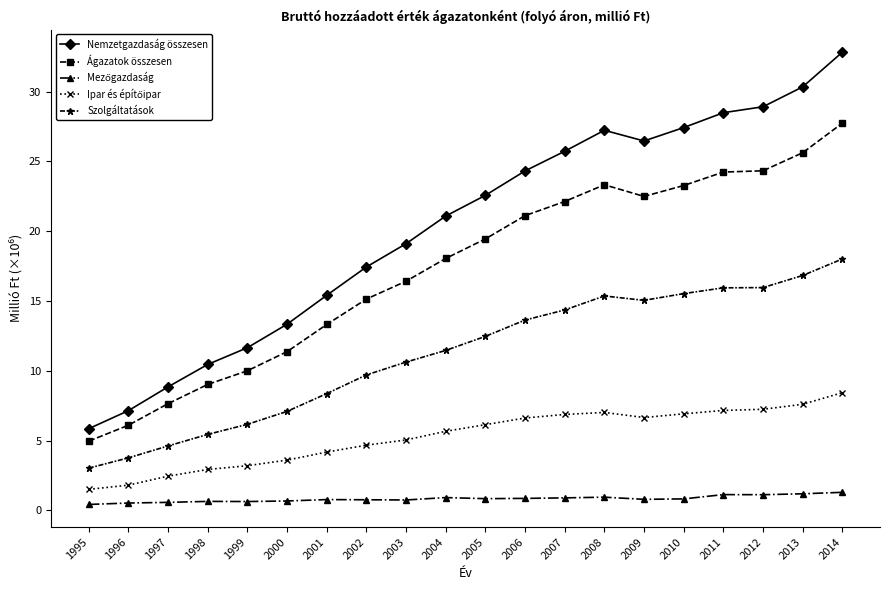

Does the chart display data point markers on the line(s)?

Yes